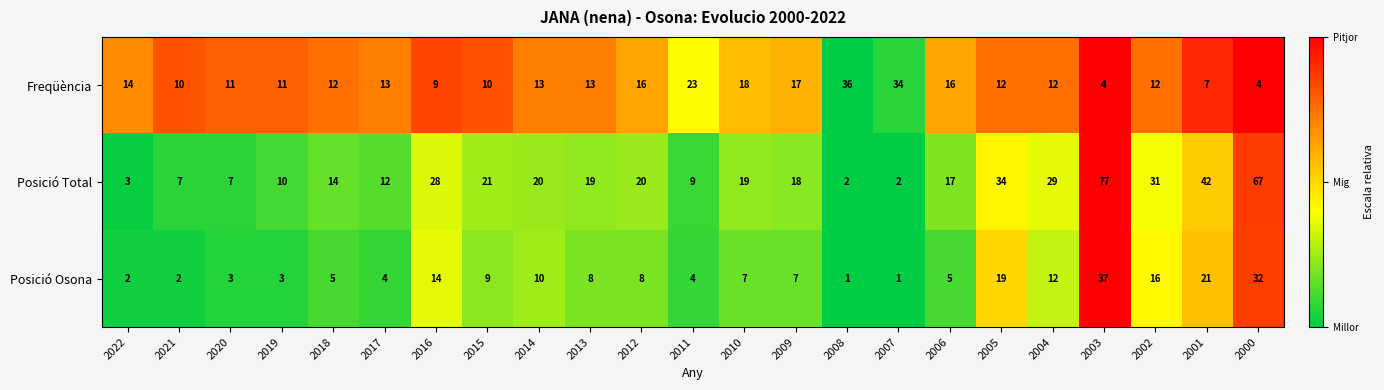

What is the maximum value shown in the chart?

77